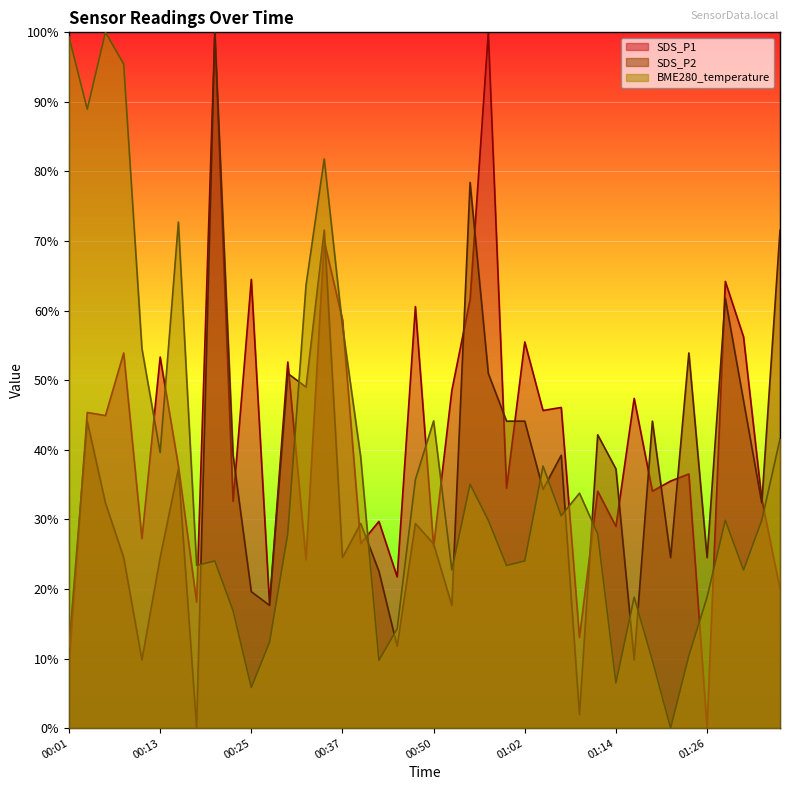

Does the chart display data point markers on the line(s)?

No